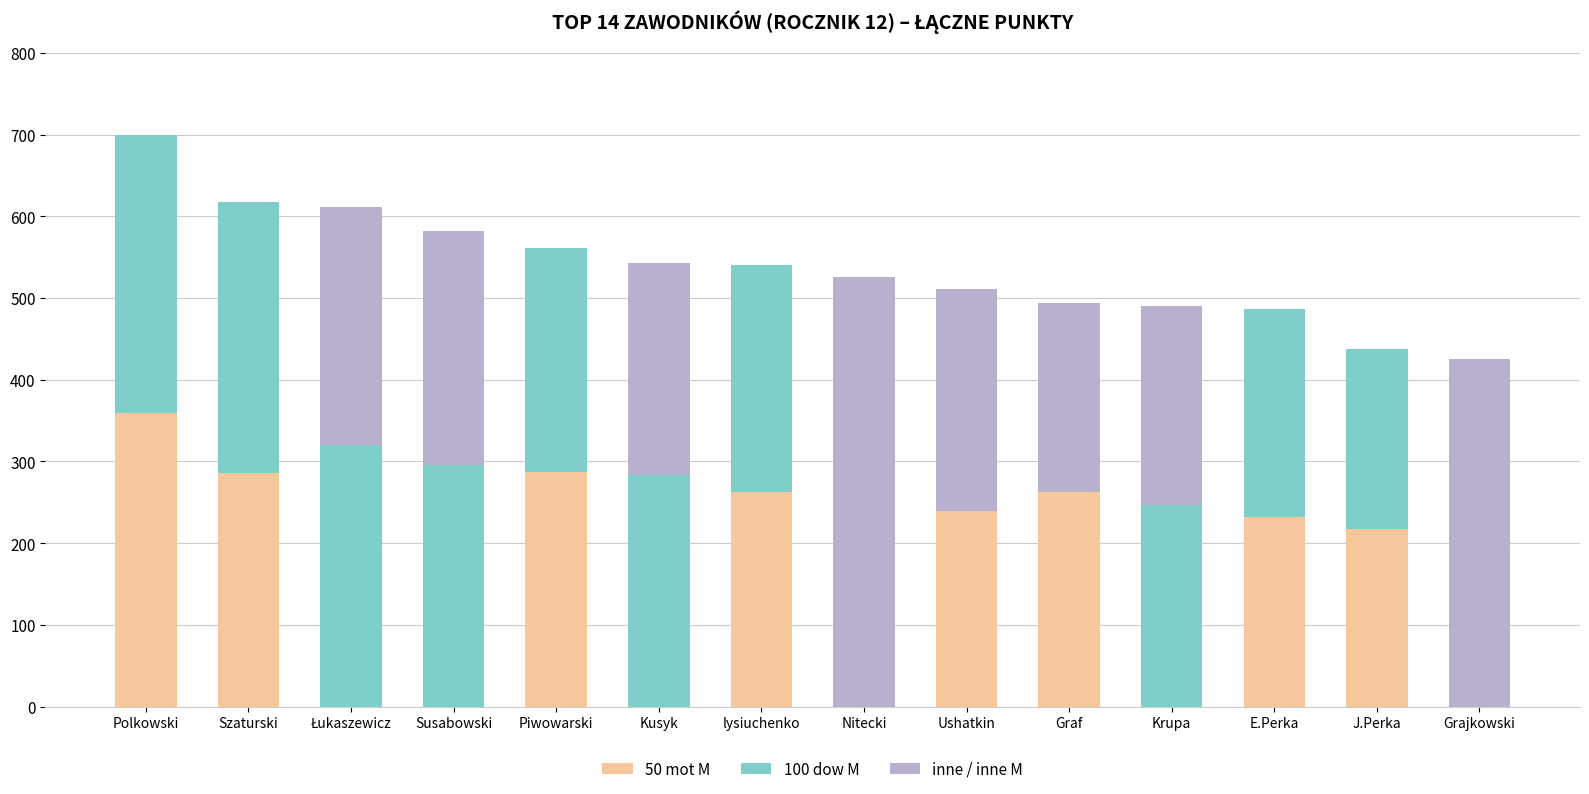

At which label does 50 mot M reach its peak?

Polkowski